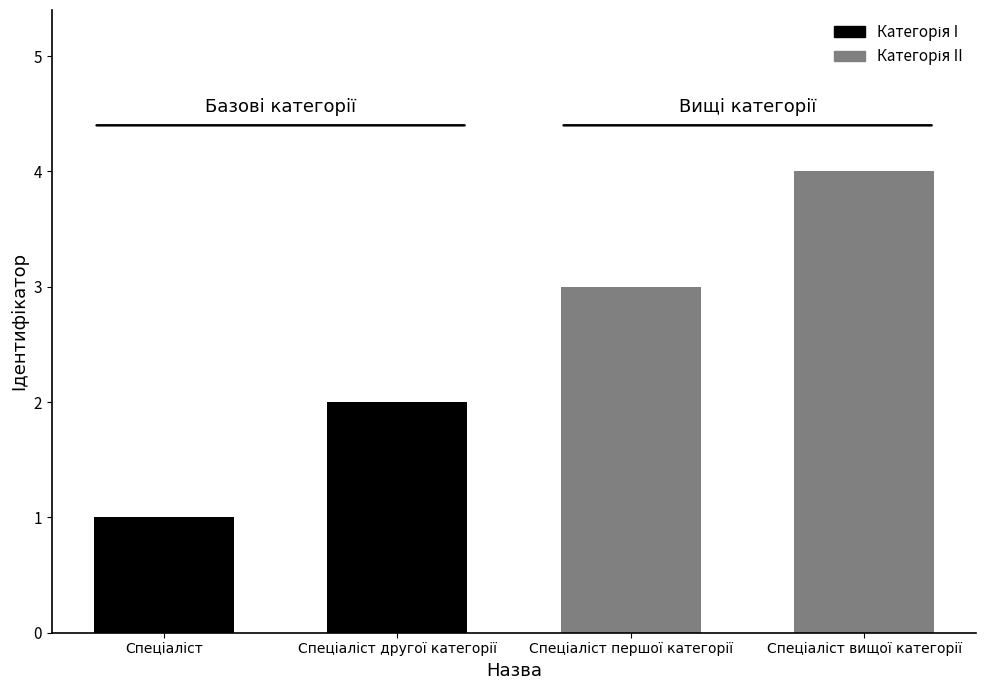

How many categories are shown in the chart?

4